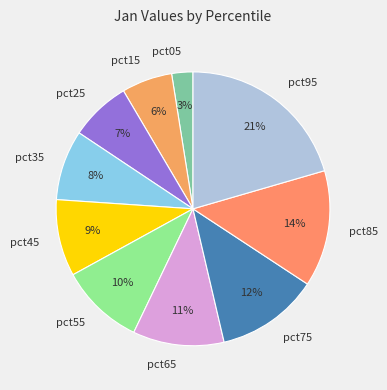

To the nearest percent, what is the difference between the largest and smallest slice percentages?

18%